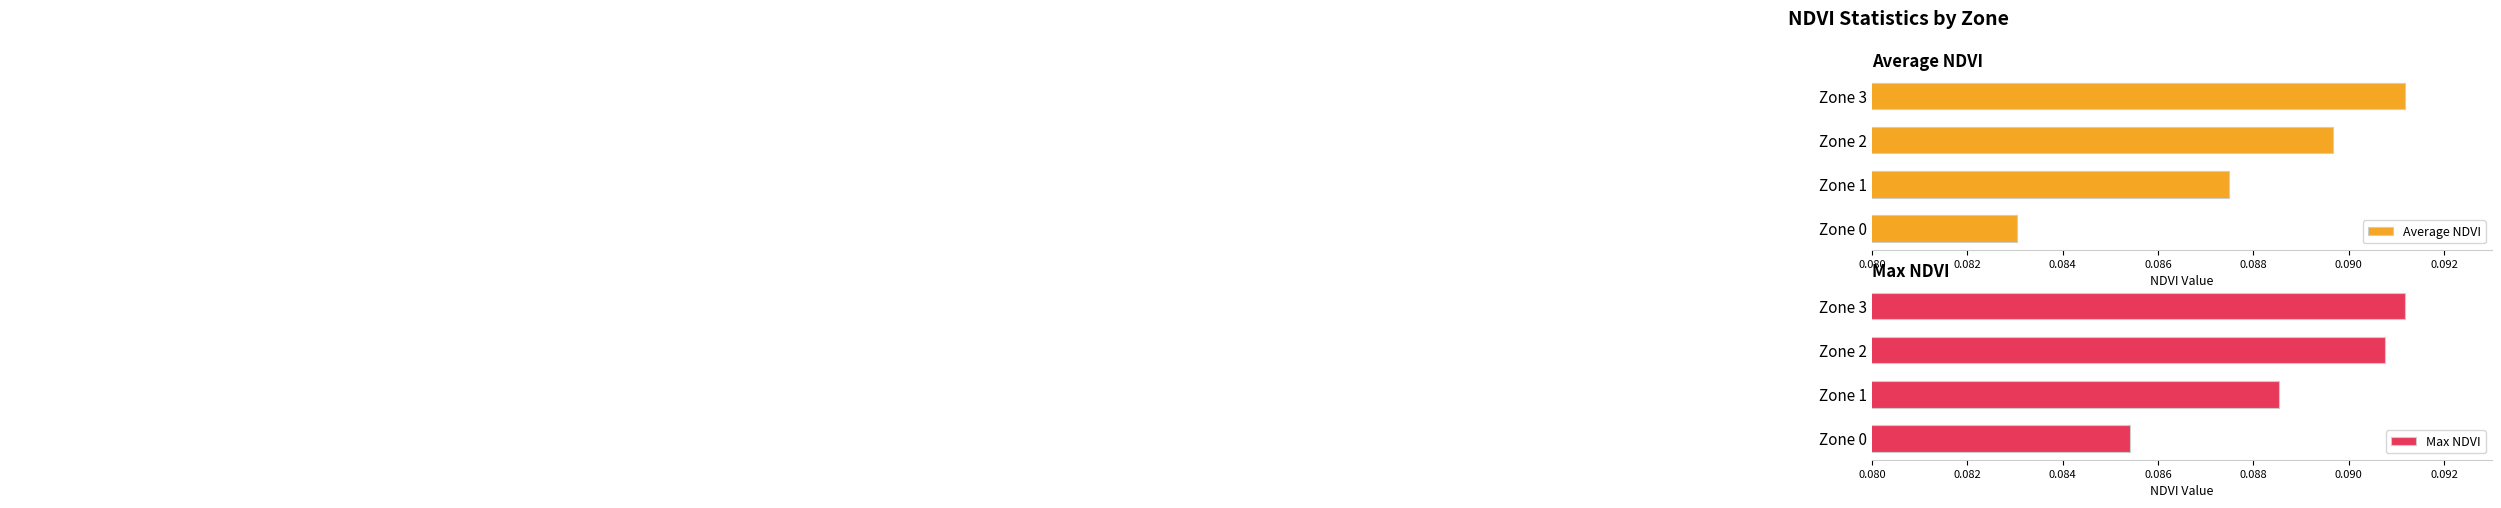

Rank the categories by Average NDVI value from highest to lowest.

Zone 3, Zone 2, Zone 1, Zone 0